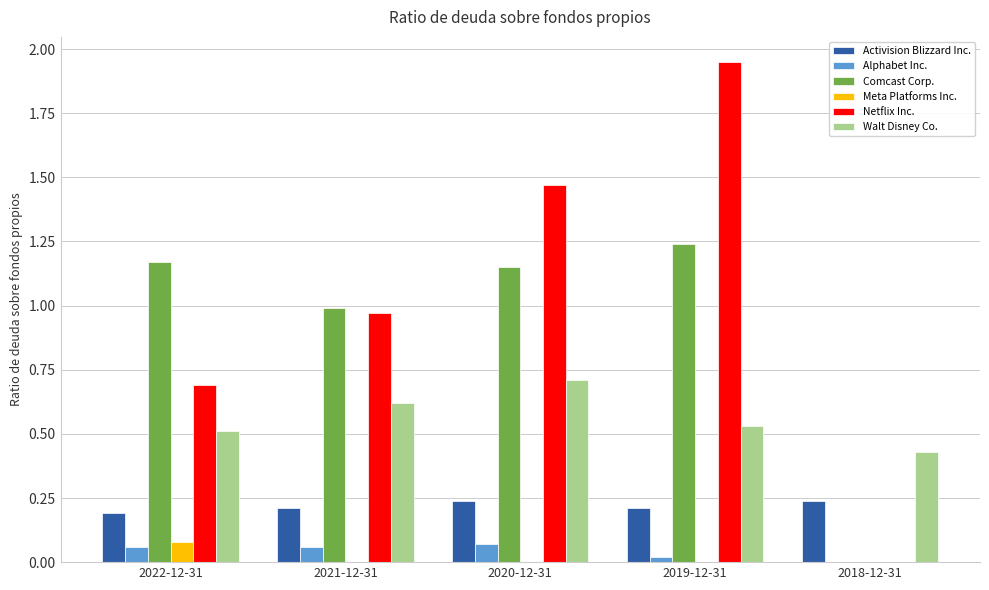

Which category has the highest value in the Walt Disney Co. series?

2020-12-31